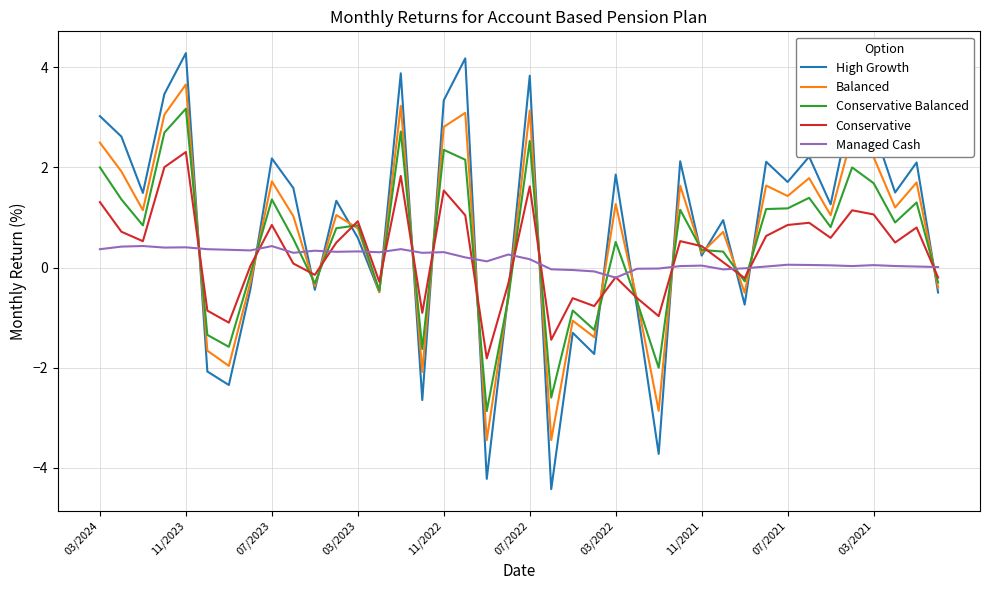

Which series has the largest range (max minus min)?

High Growth